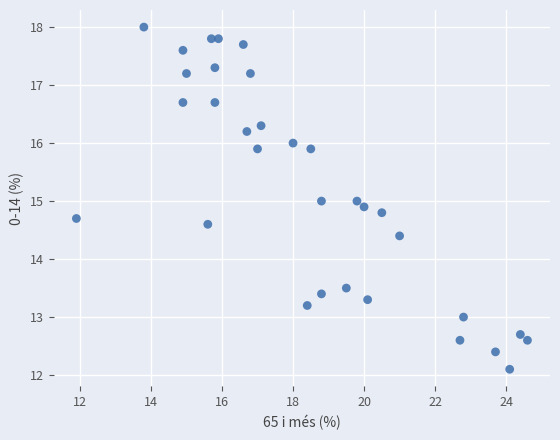

What is the range of Y values (max minus min)?

5.9